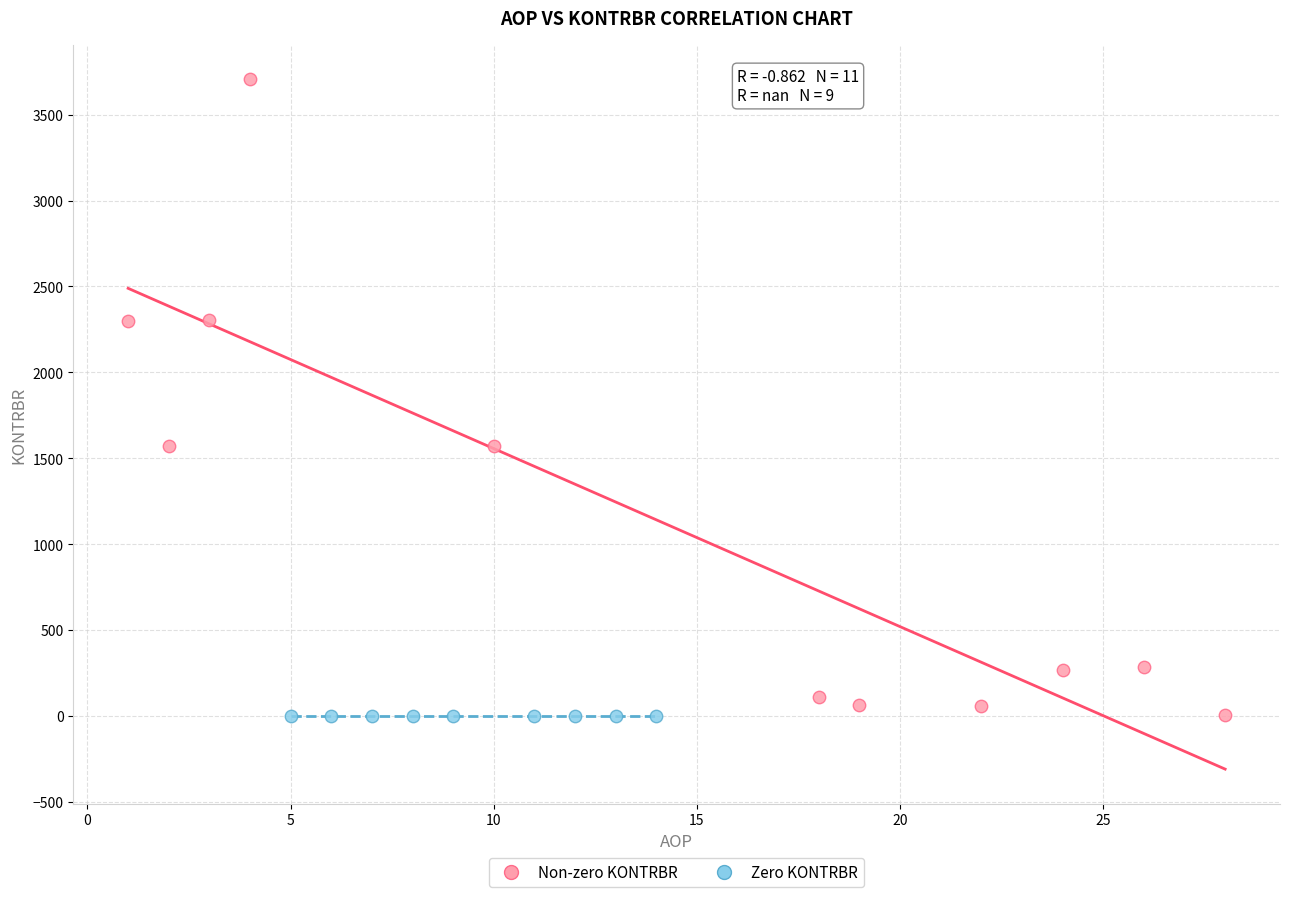

Which series reaches the maximum Y coordinate?

Non-zero KONTRBR